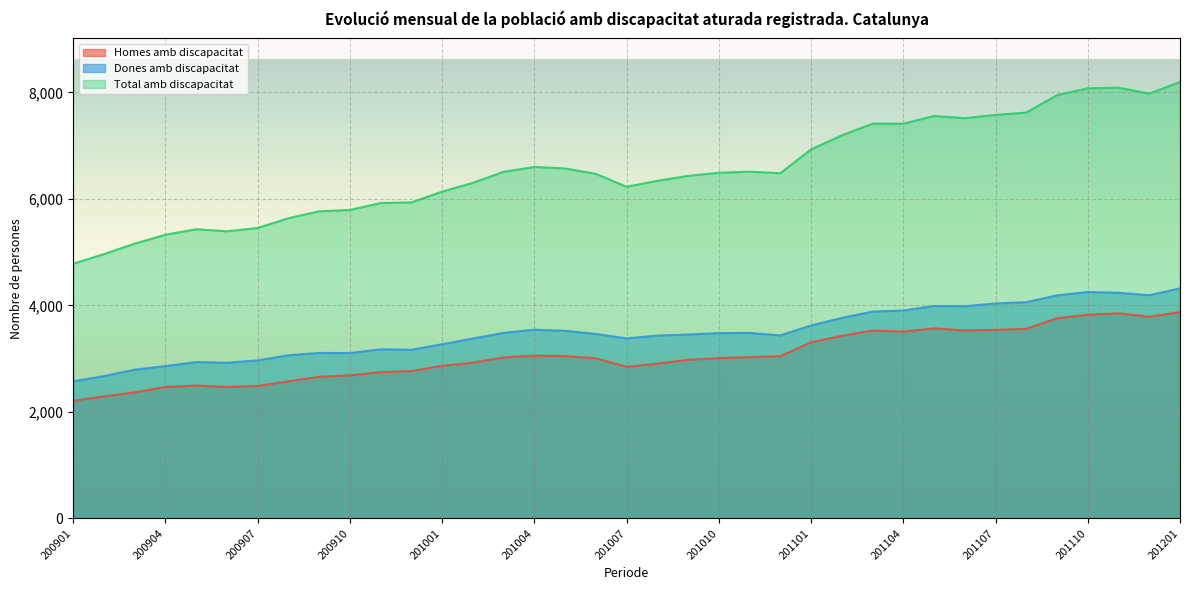

What is the value of the Total amb discapacitat point at the 28th from the left?

7411